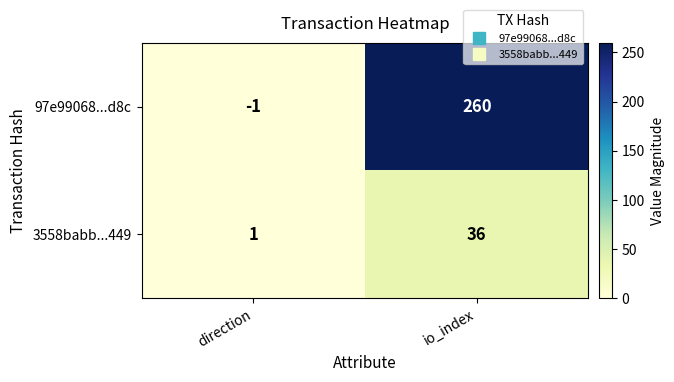

What is the approximate value of 97e99068...d8c at io_index, to the nearest 50?

250